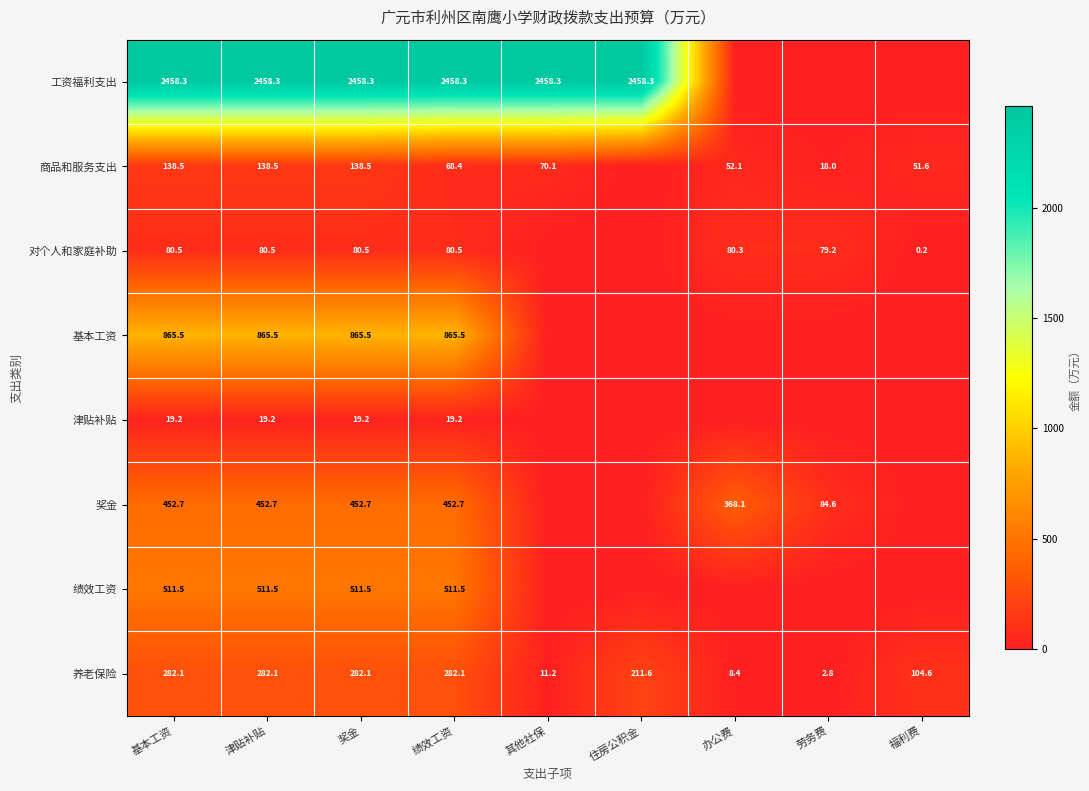

What is the average value of the 养老保险 series?

163.0